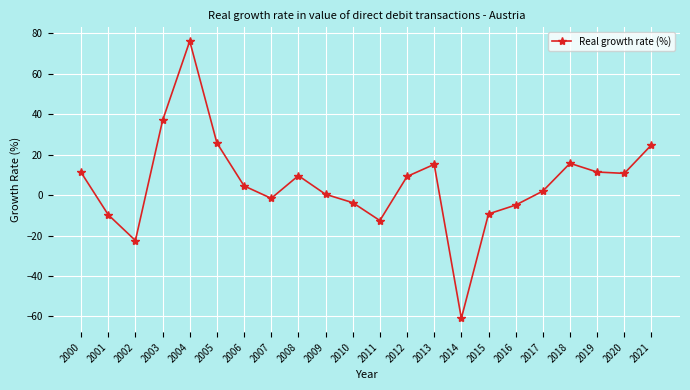

Does the chart display data point markers on the line(s)?

Yes